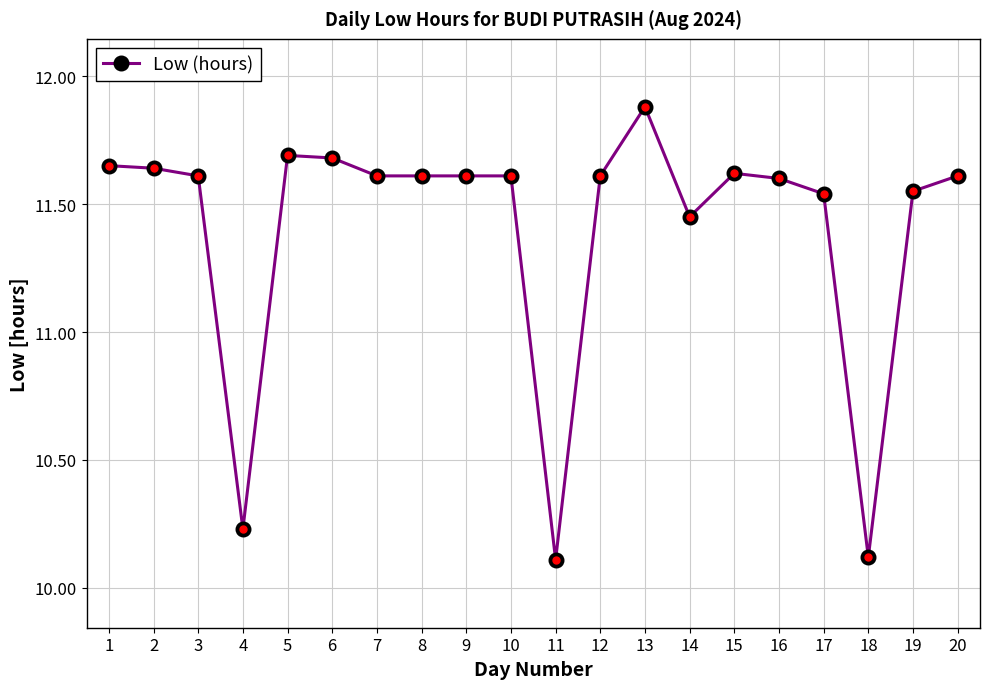

What is the maximum value shown in the chart?

11.9